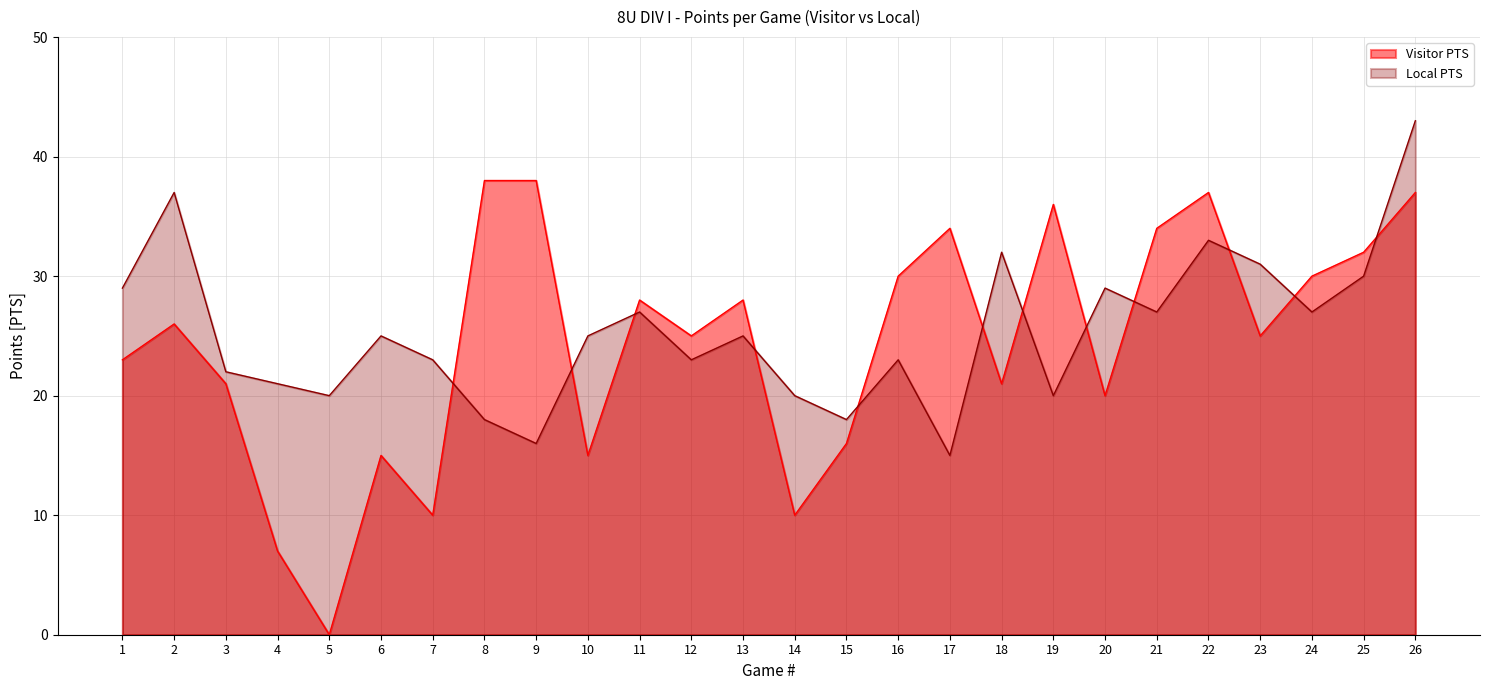

At which category does Local PTS reach its first local valley?

5